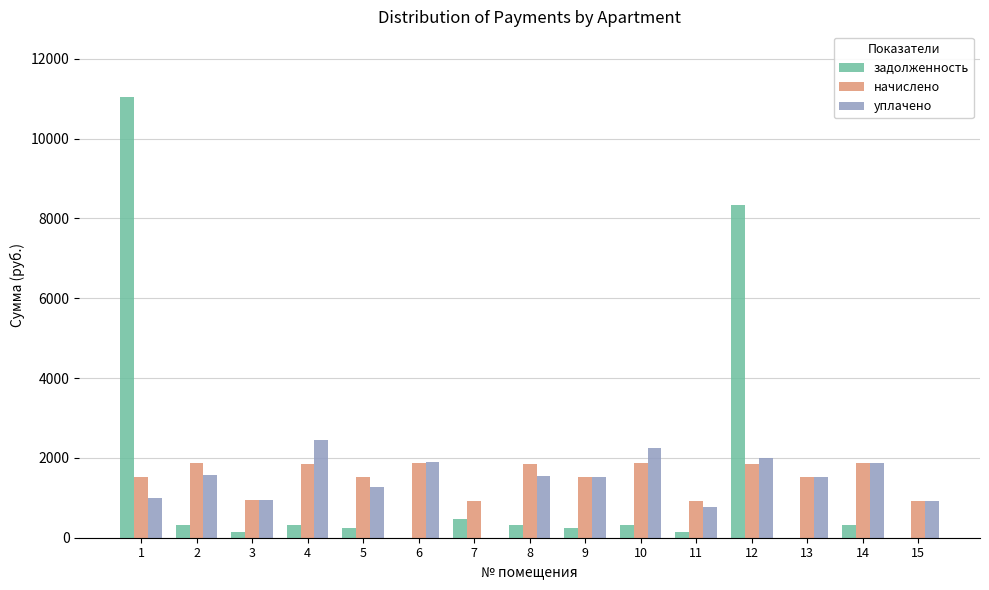

Are the bars grouped side by side (vs. stacked)?

Yes